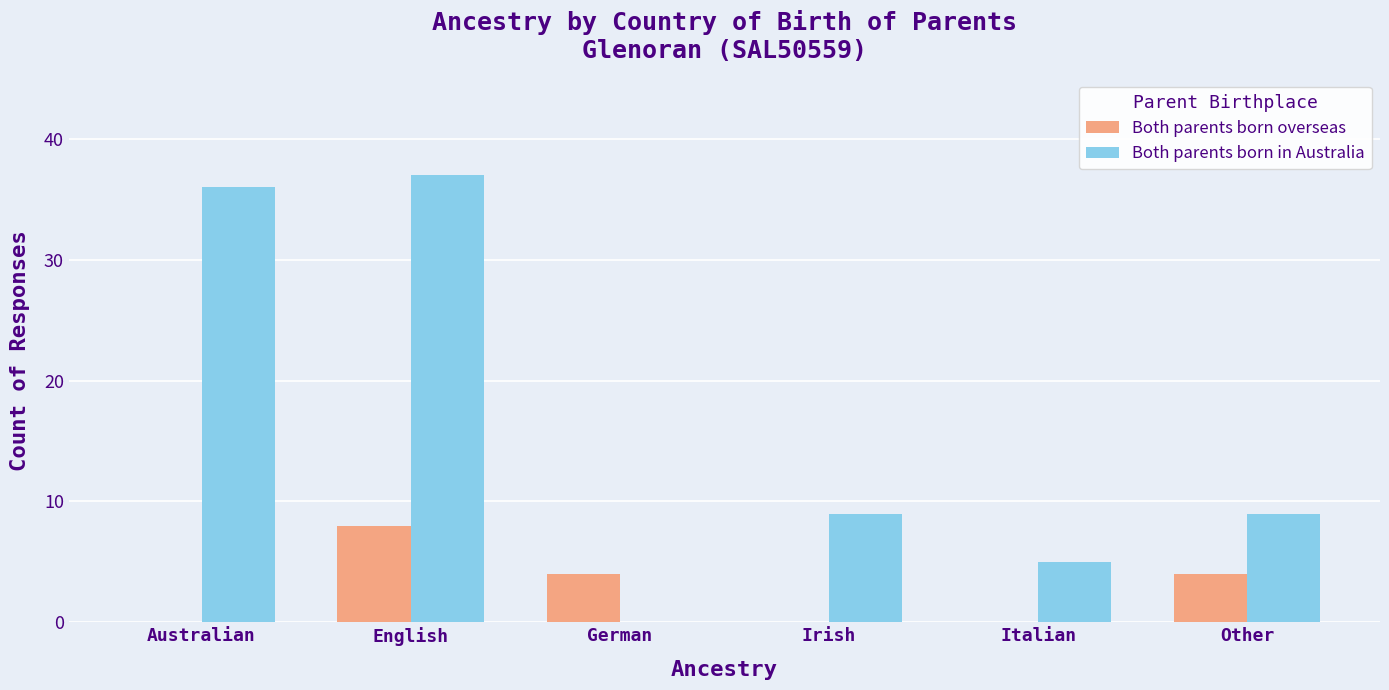

Reading left to right, list all the values displayed in this chart.

Both parents born overseas: 0	8	4	0	0	4
Both parents born in Australia: 36	37	0	9	5	9